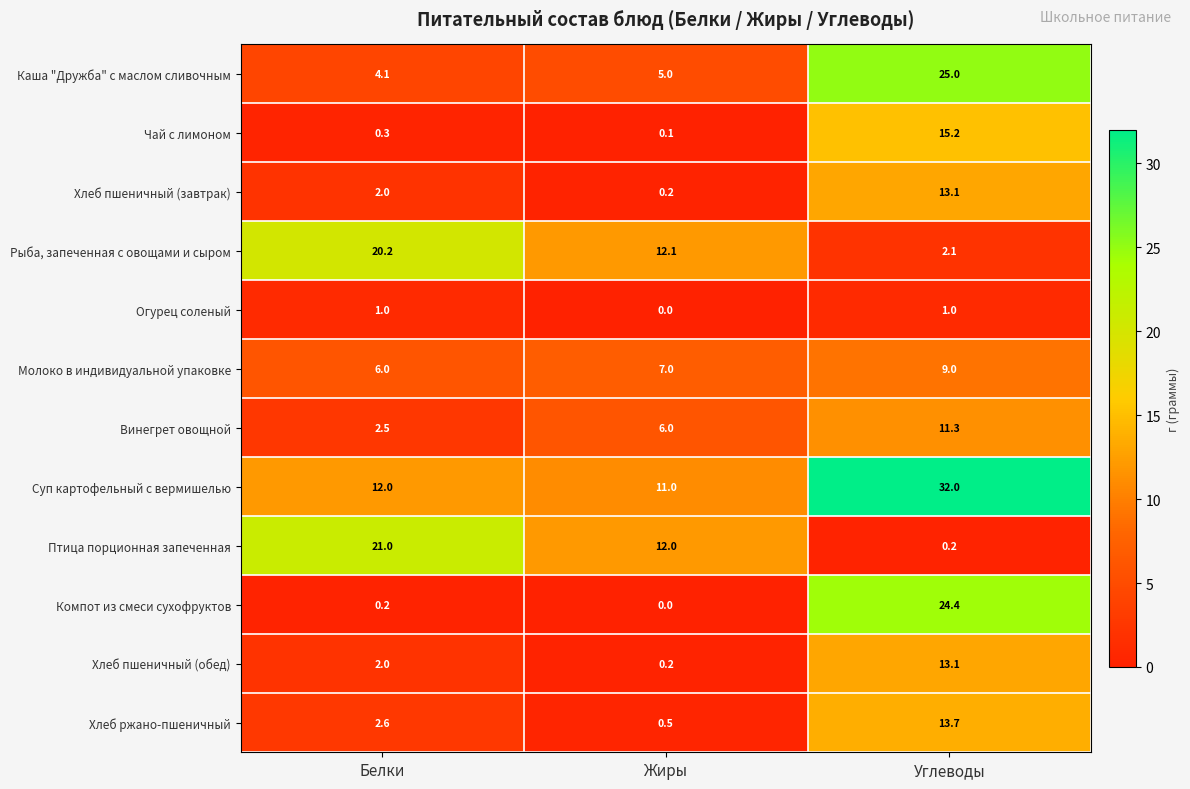

Is it true that Каша "Дружба" с маслом сливочным equals 5.0 at Жиры?

True